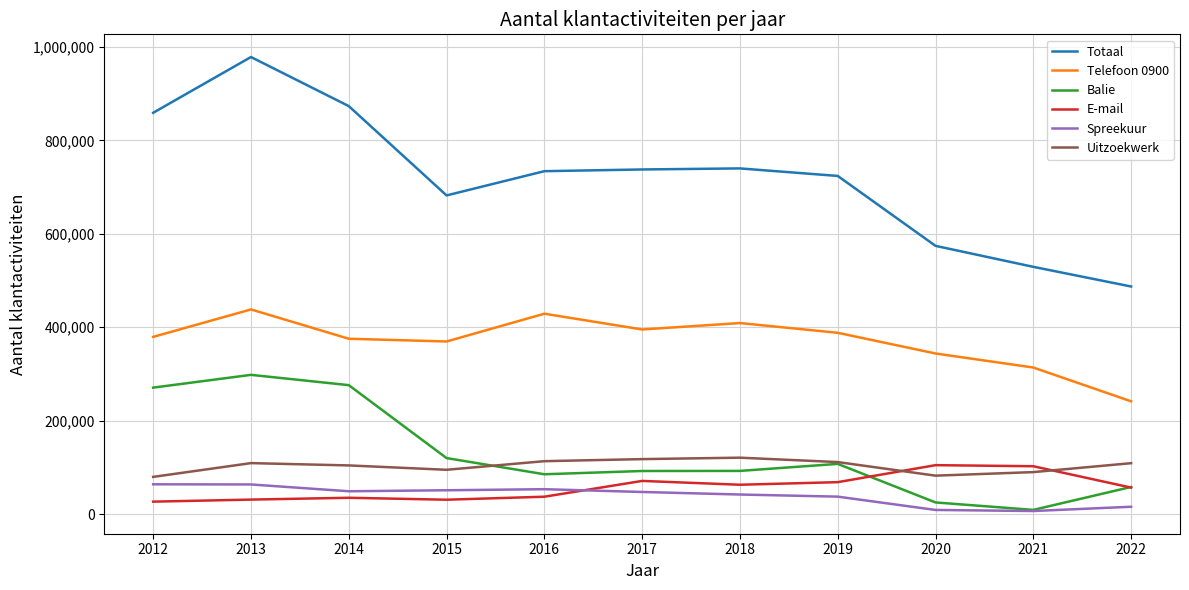

How many times do E-mail and Uitzoekwerk cross each other?

2